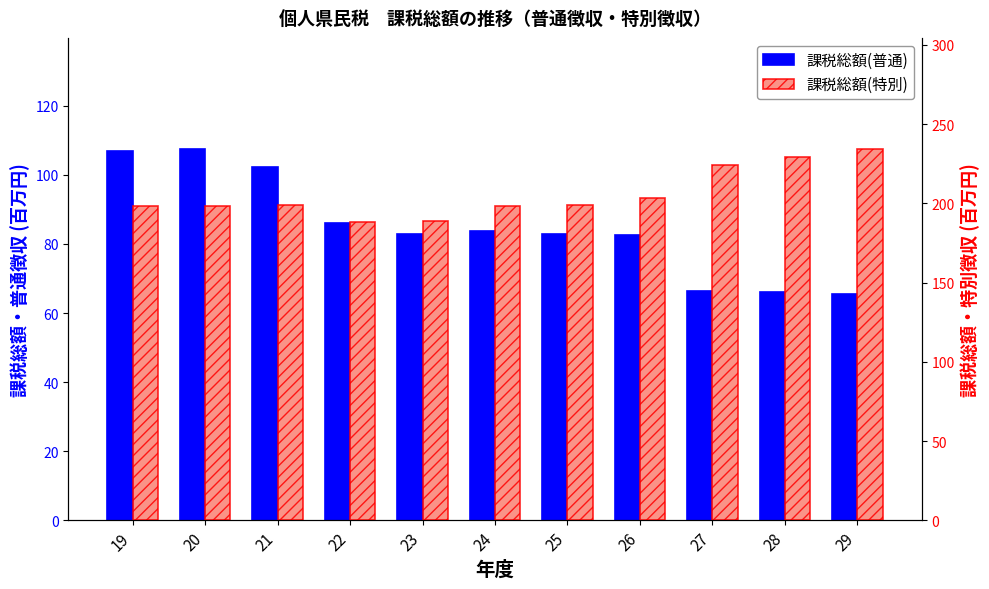

At which category is the sum across all series the highest?

20